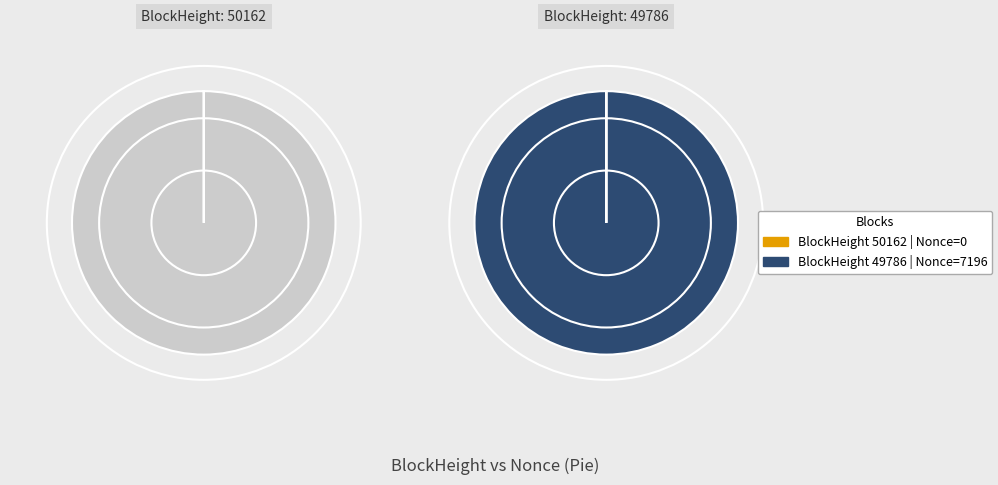

Which category has the biggest portion of the pie?

49786